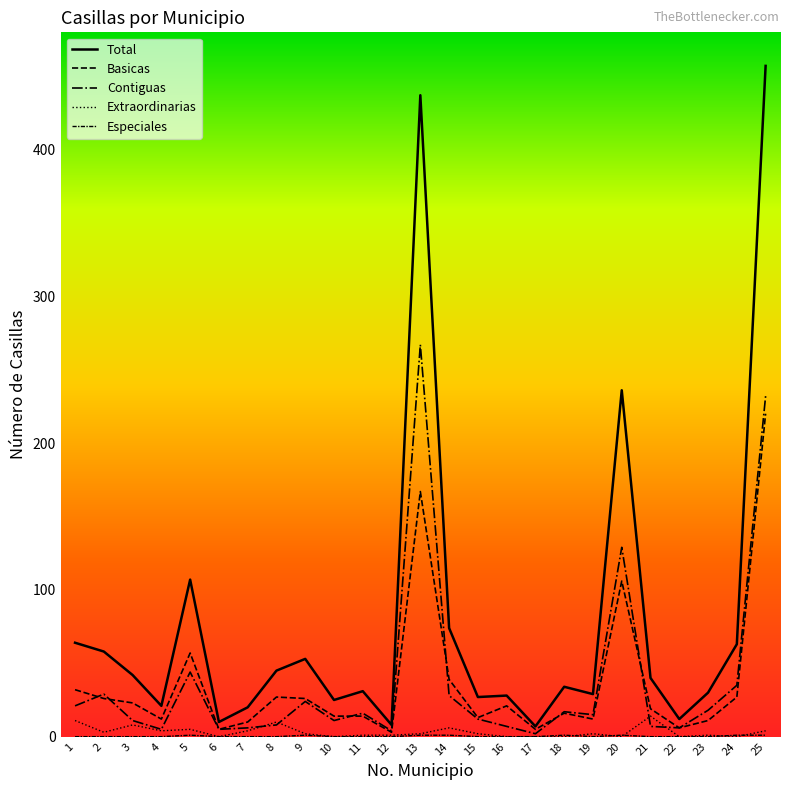

Rank the series at 3 from lowest to highest value.

Especiales, Extraordinarias, Contiguas, Basicas, Total